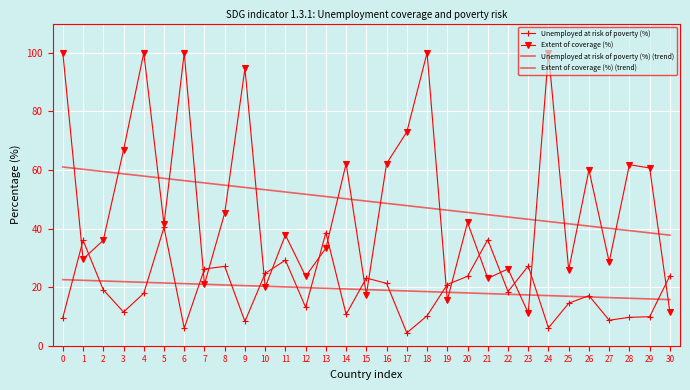

Which series has the largest total across all categories?

Extent of coverage (%)